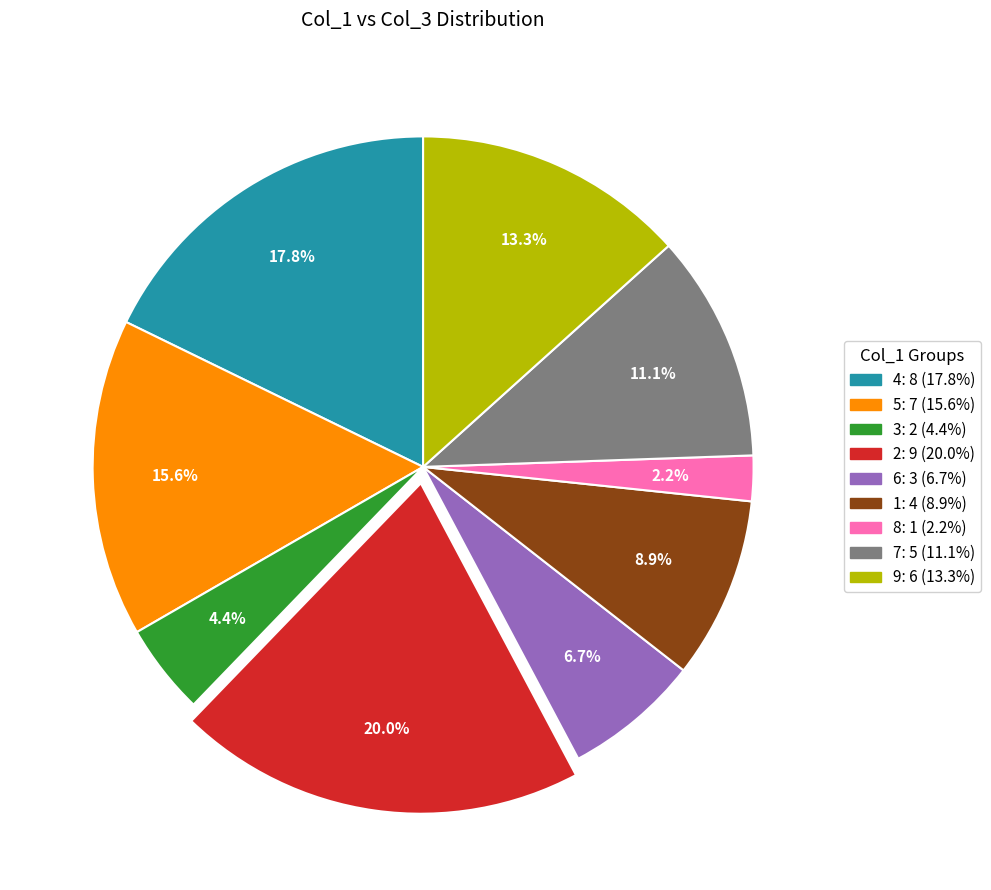

Which has a higher value, 5: 7 (15.6%) or 2: 9 (20.0%)?

2: 9 (20.0%)